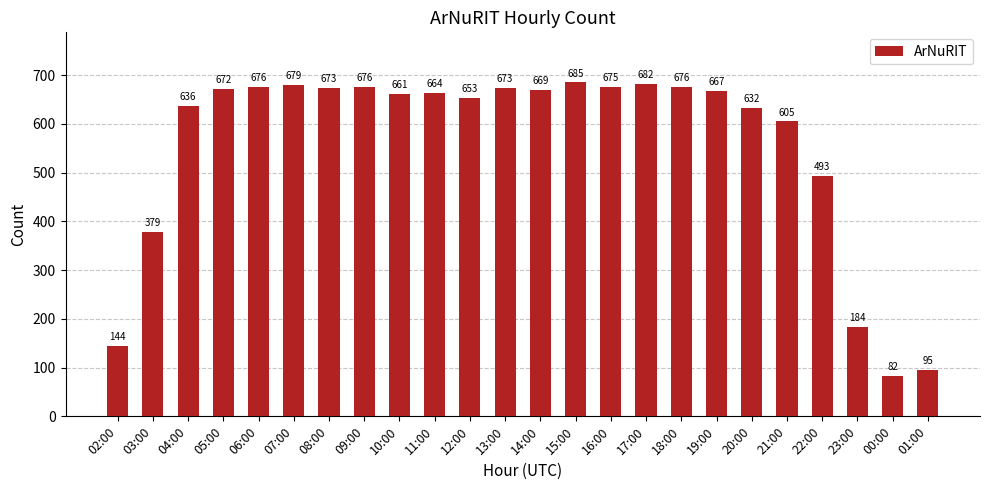

Which category has the lowest value across all series?

00:00